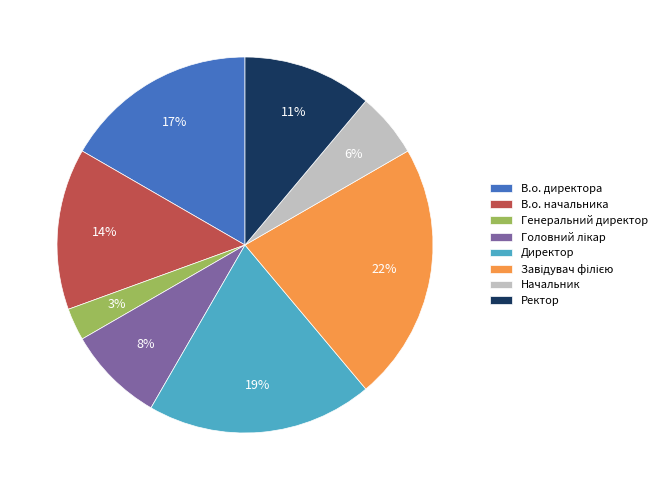

Which category has the smallest portion of the pie?

Генеральний директор